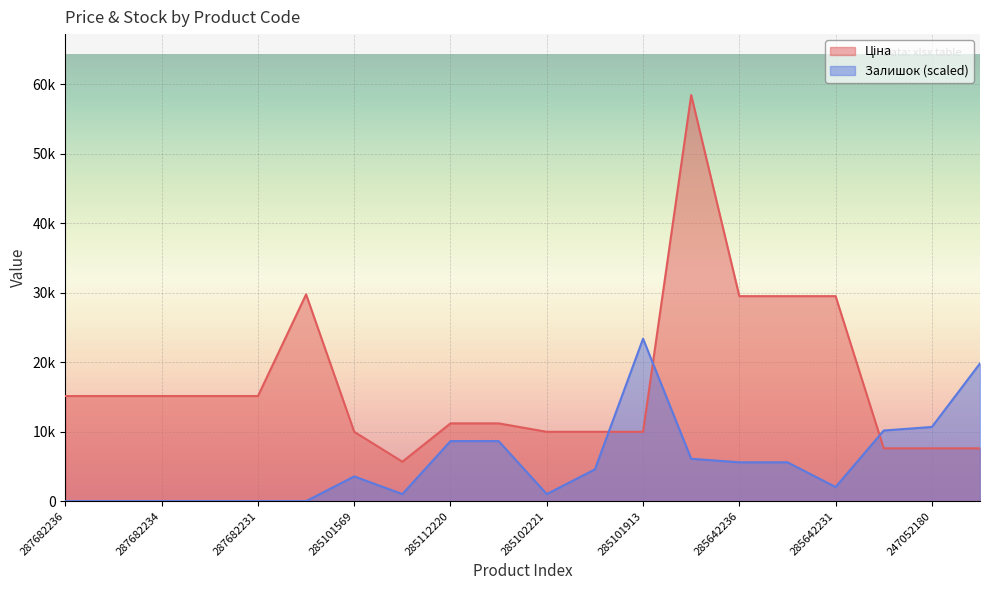

What is the lowest value of the Ціна series?

5673.8